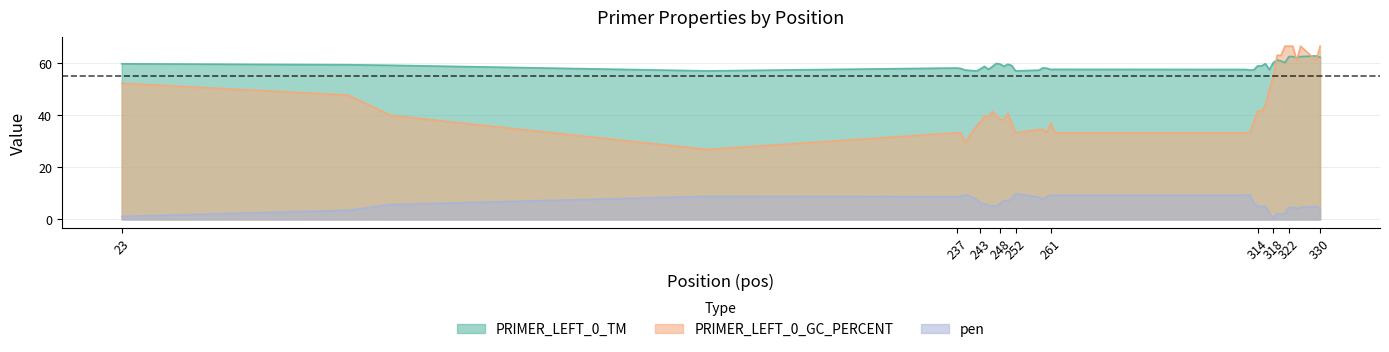

At how many categories does at least one series exceed 27?

40